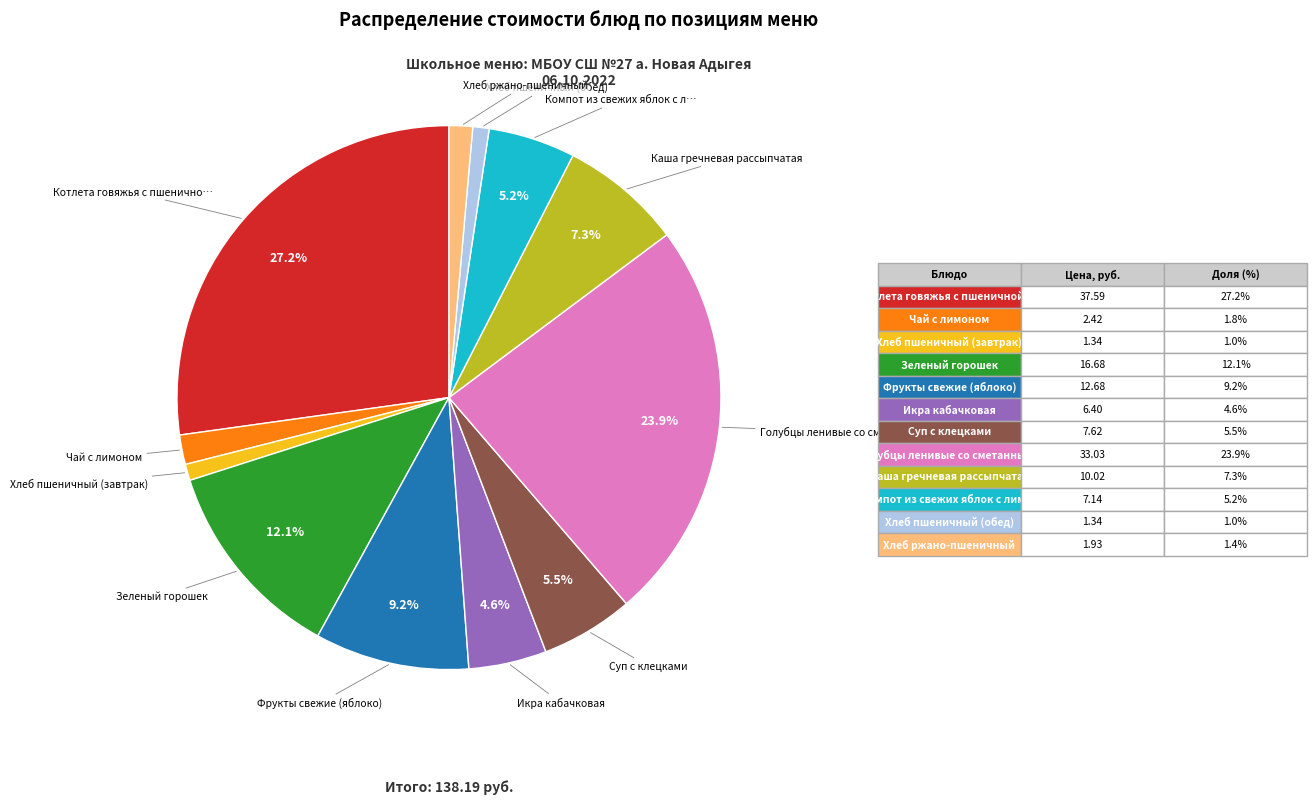

To the nearest percent, what is the difference between the Фрукты свежие (яблоко) and Хлеб пшеничный (обед) slice percentages?

8%